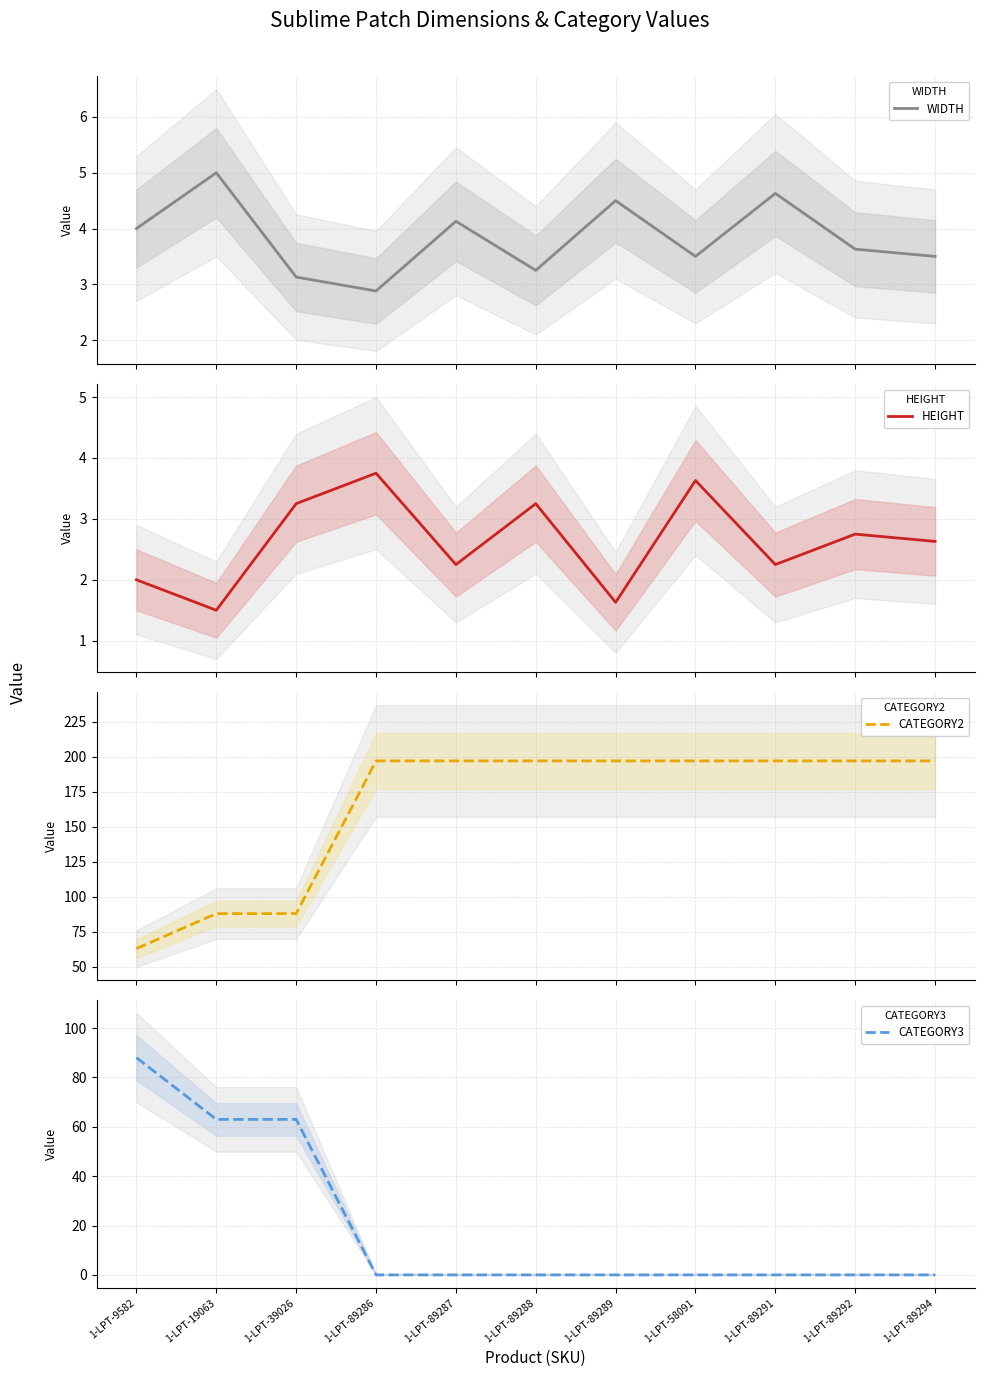

How many HEIGHT values are between 2 and 3?

5